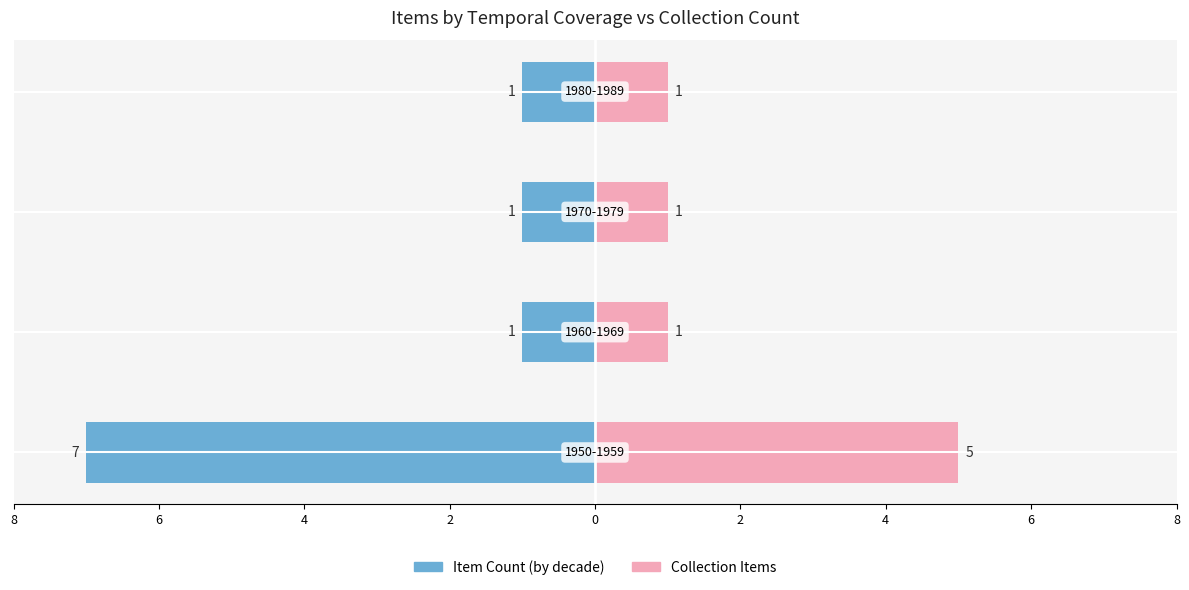

Reading left to right, list all the values displayed in this chart.

Item Count (decade): 8=-7	6=-1	4=-1	2=-1
Collection Items: 8=5	6=1	4=1	2=1